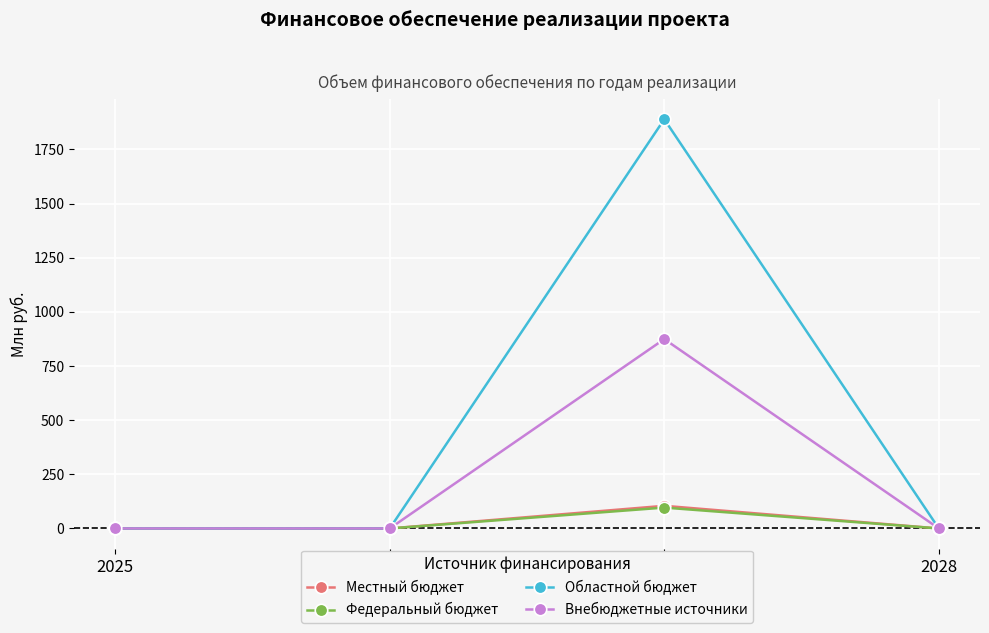

What is the maximum value for Местный бюджет?

104.5